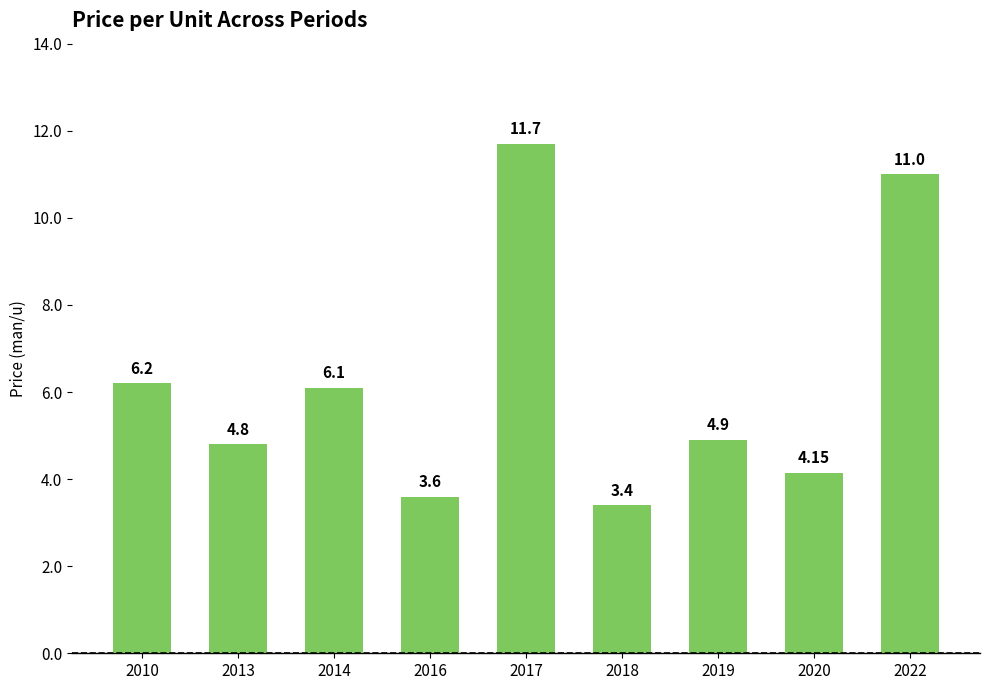

True or false: the data shows 11.0 at 2022.

True